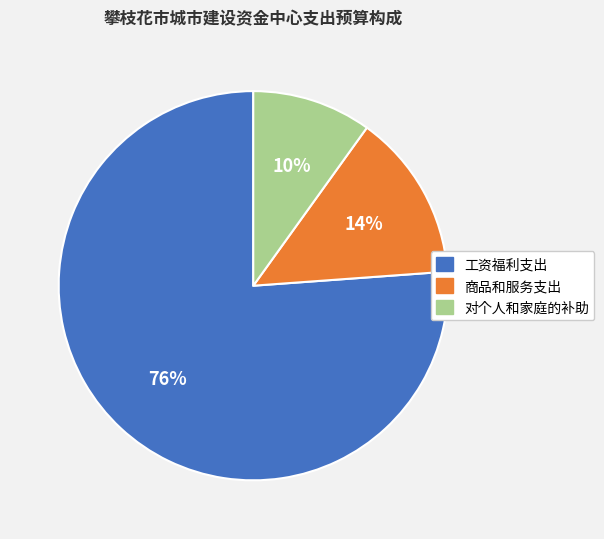

To the nearest percent, what percentage of the pie is 工资福利支出?

76%